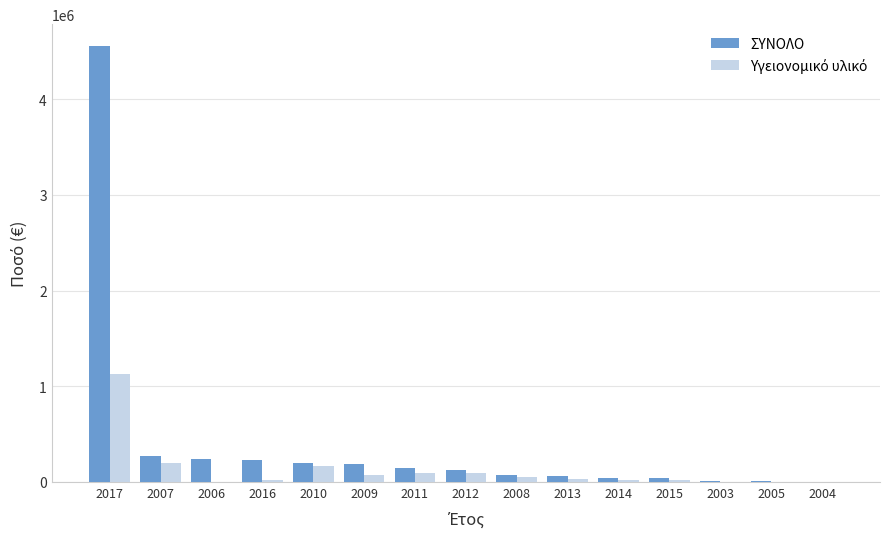

What is the maximum value for ΣΥΝΟΛΟ?

4557405.8